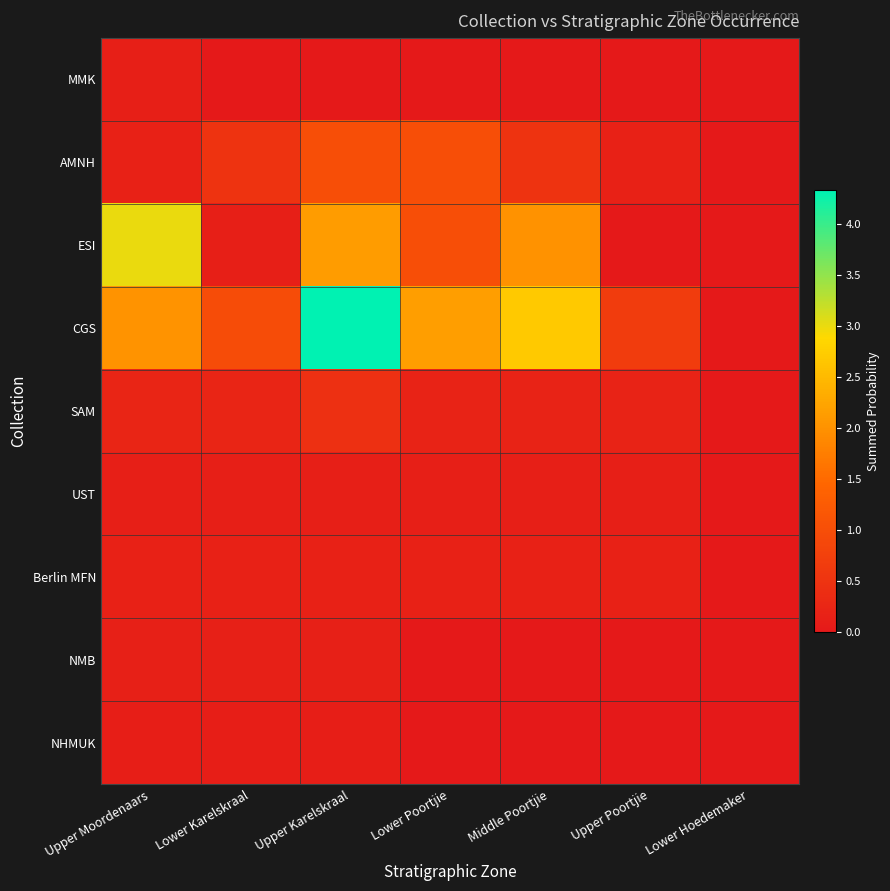

Which series has the largest range (max minus min)?

CGS